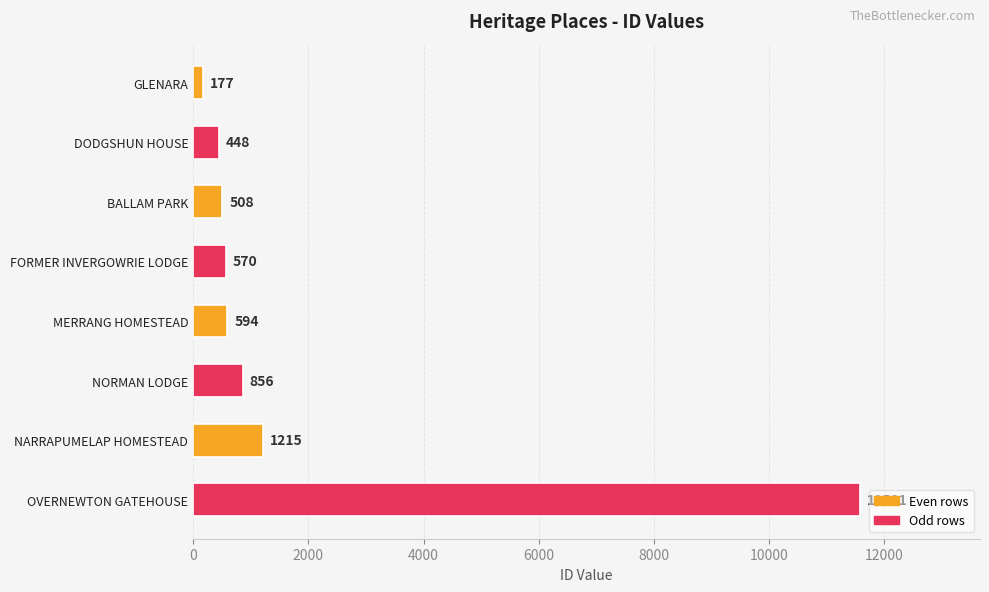

What is the average value?

1994